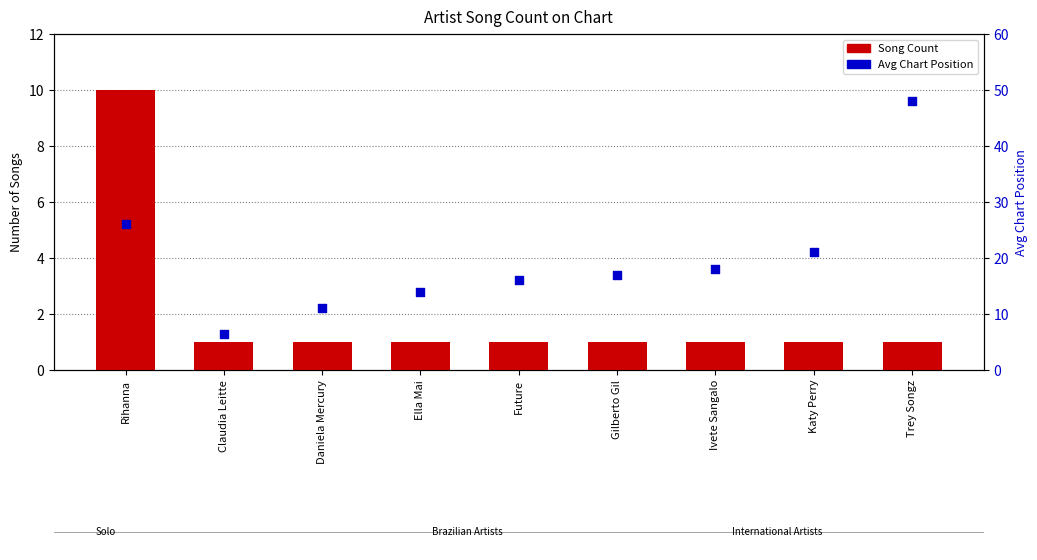

At which category is the sum across all series the highest?

Trey Songz